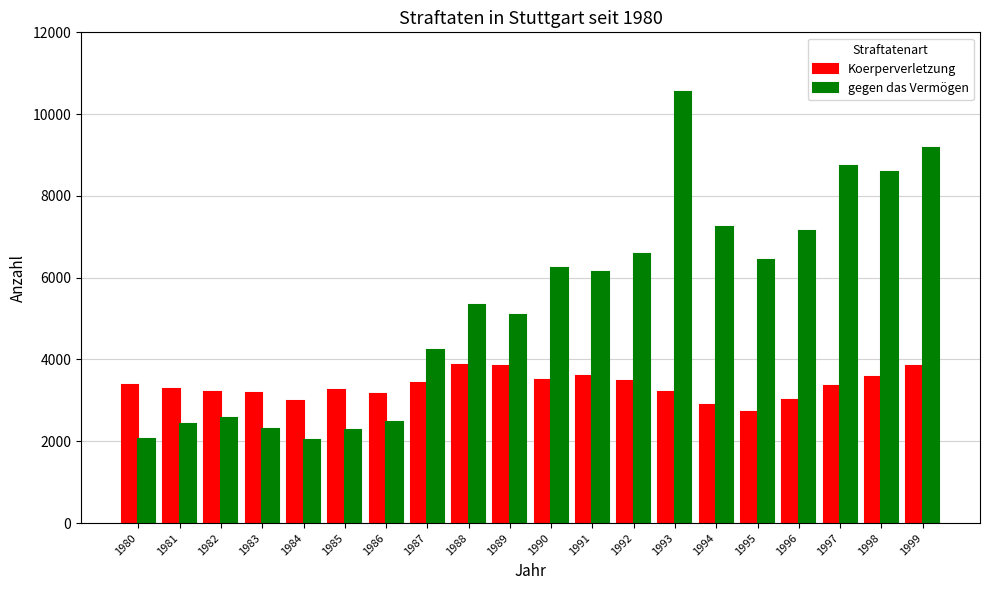

At which category does the chart reach its peak across all series?

1993